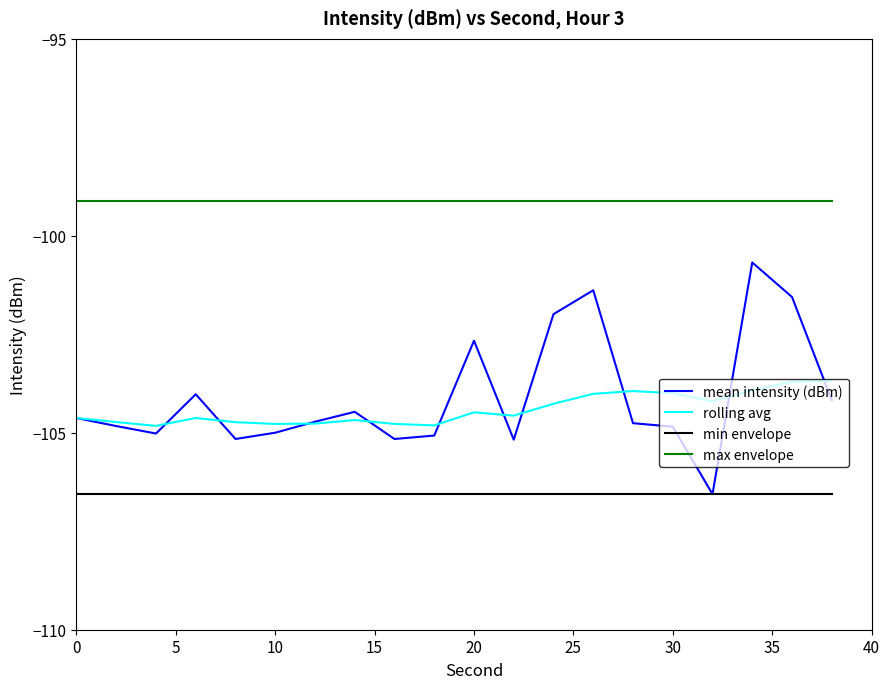

Which series has the largest total across all categories?

max envelope